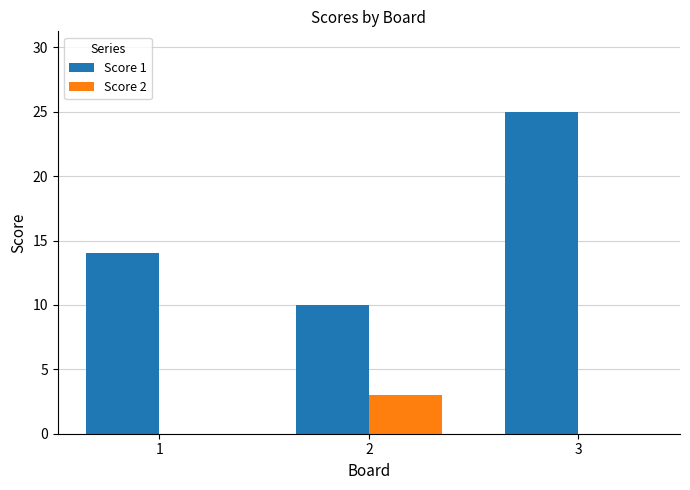

Reading right to left, list all the values displayed in this chart.

Score 1: 25	10	14
Score 2: 0	3	0